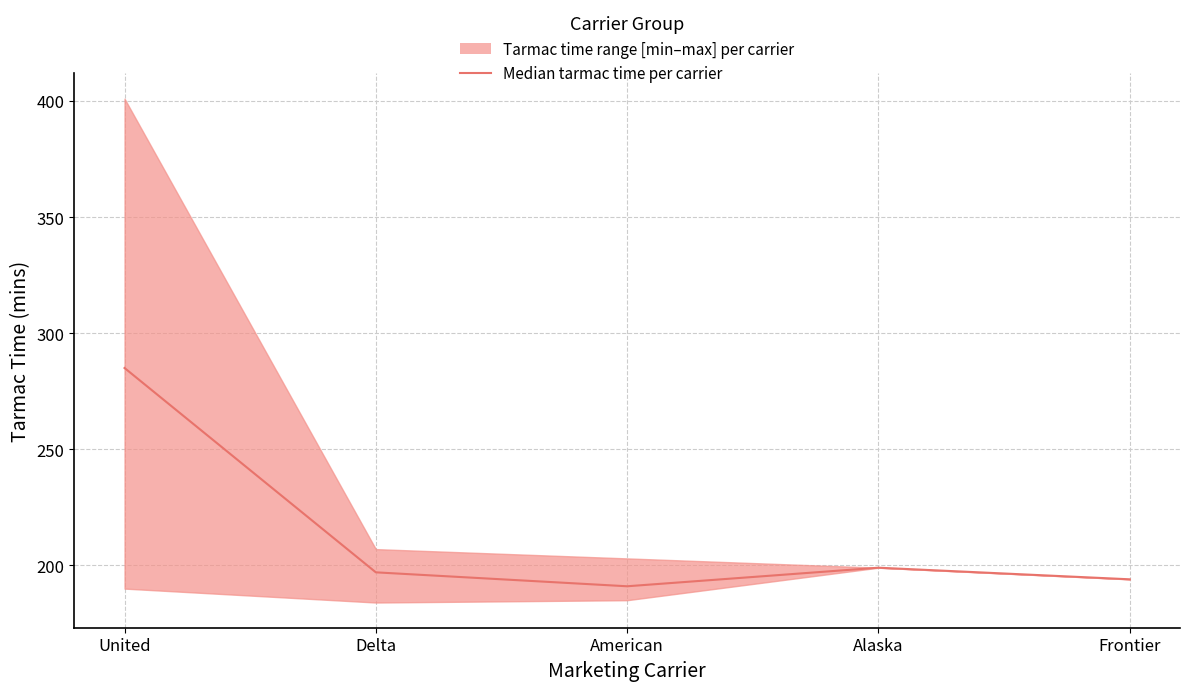

At which category does the chart reach its minimum across all series?

American